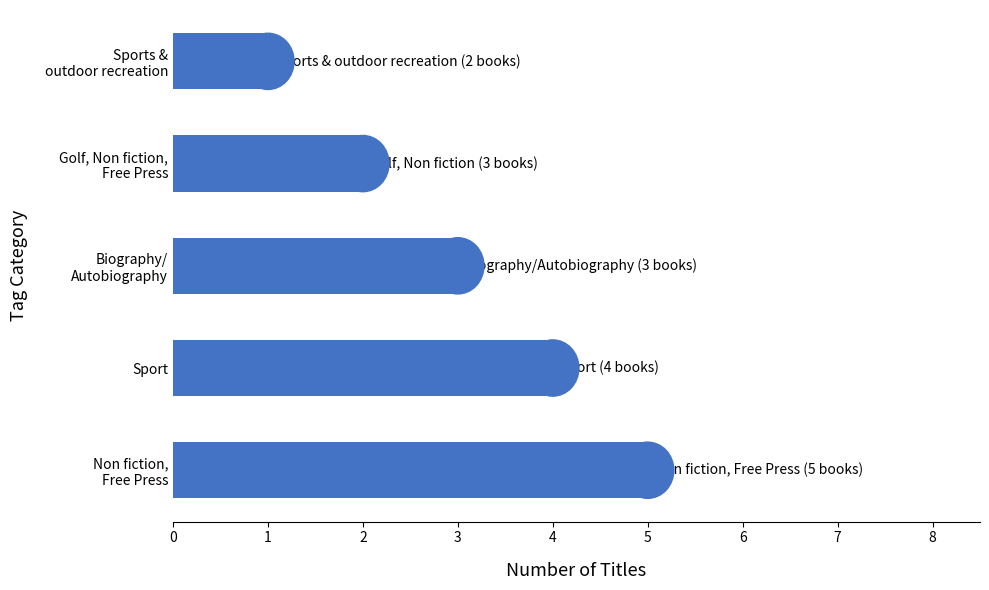

At which label is the value closest to 3?

Biography/
Autobiography